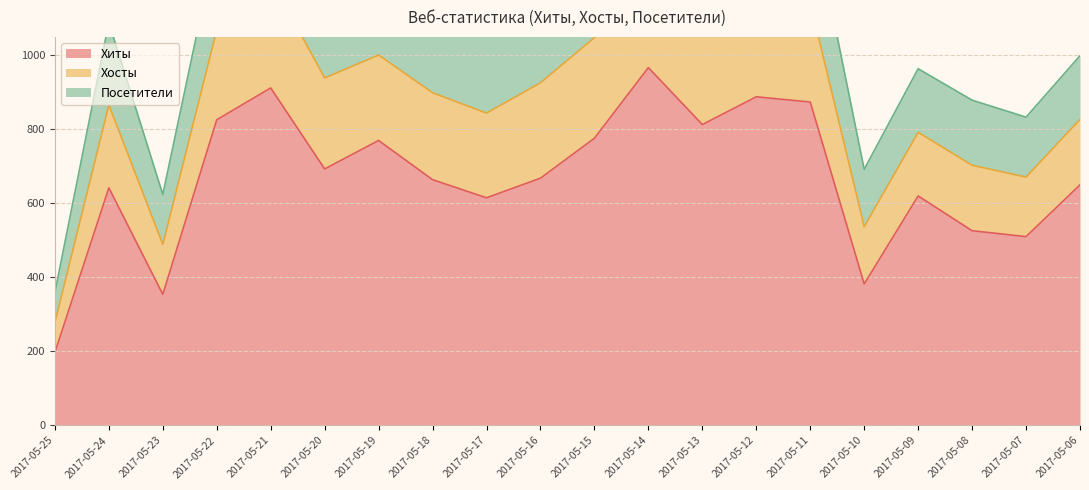

How many lines are shown in the chart?

3